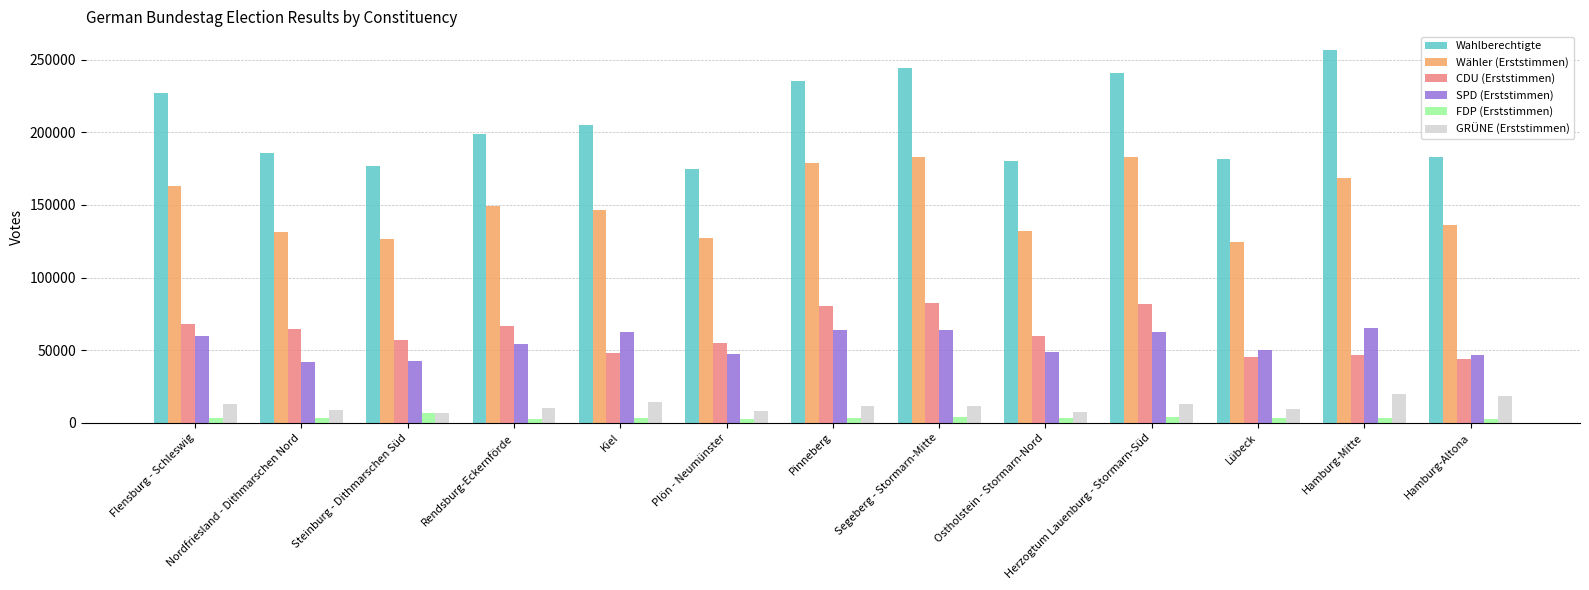

What position from the right is Herzogtum Lauenburg - Stormarn-Süd?

4